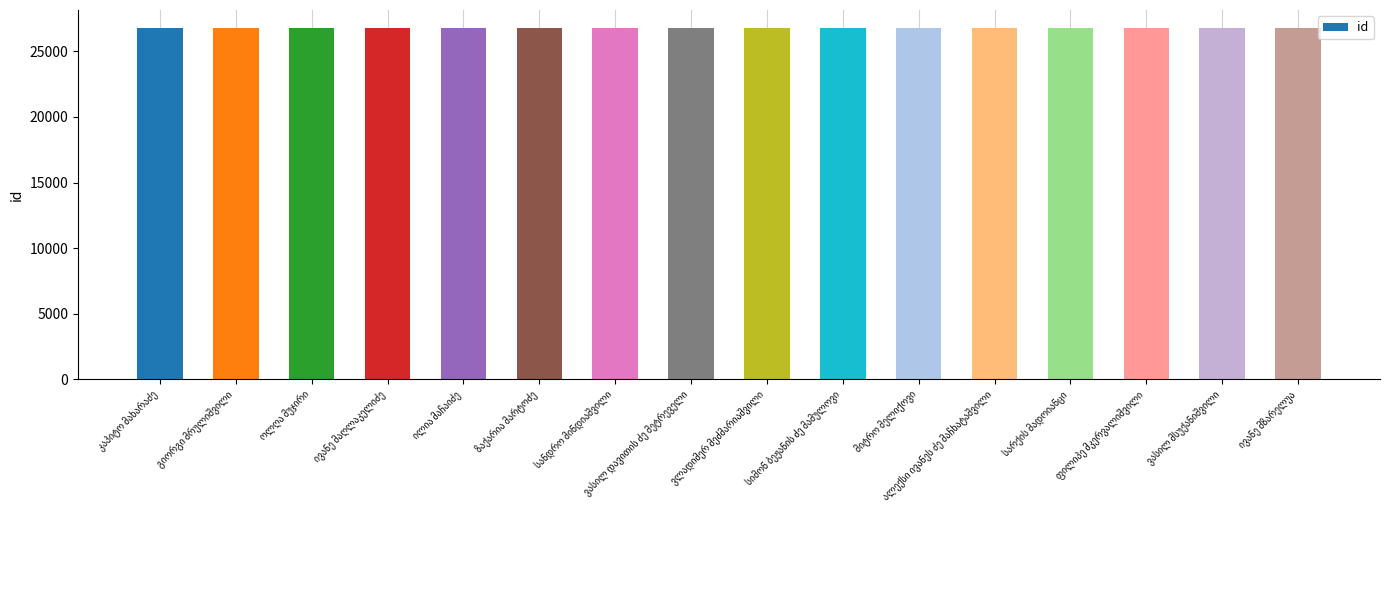

What is the minimum value shown in the chart?

26789